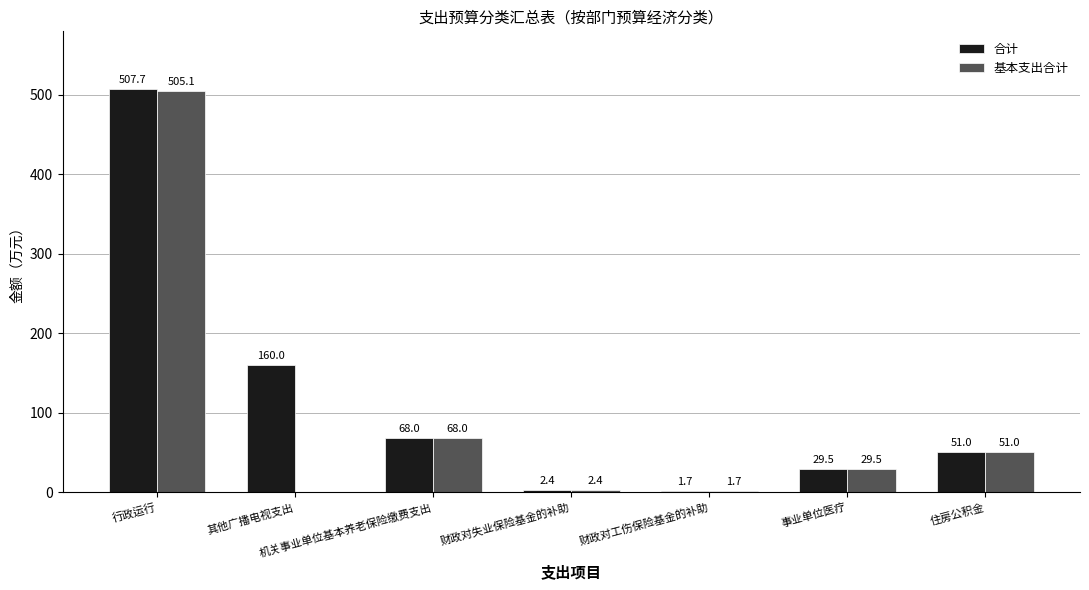

Reading right to left, what are all the values shown in this chart?

合计: 51.0	29.5	1.7	2.4	68.0	160.0	507.7
基本支出合计: 51.0	29.5	1.7	2.4	68.0	0.0	505.1